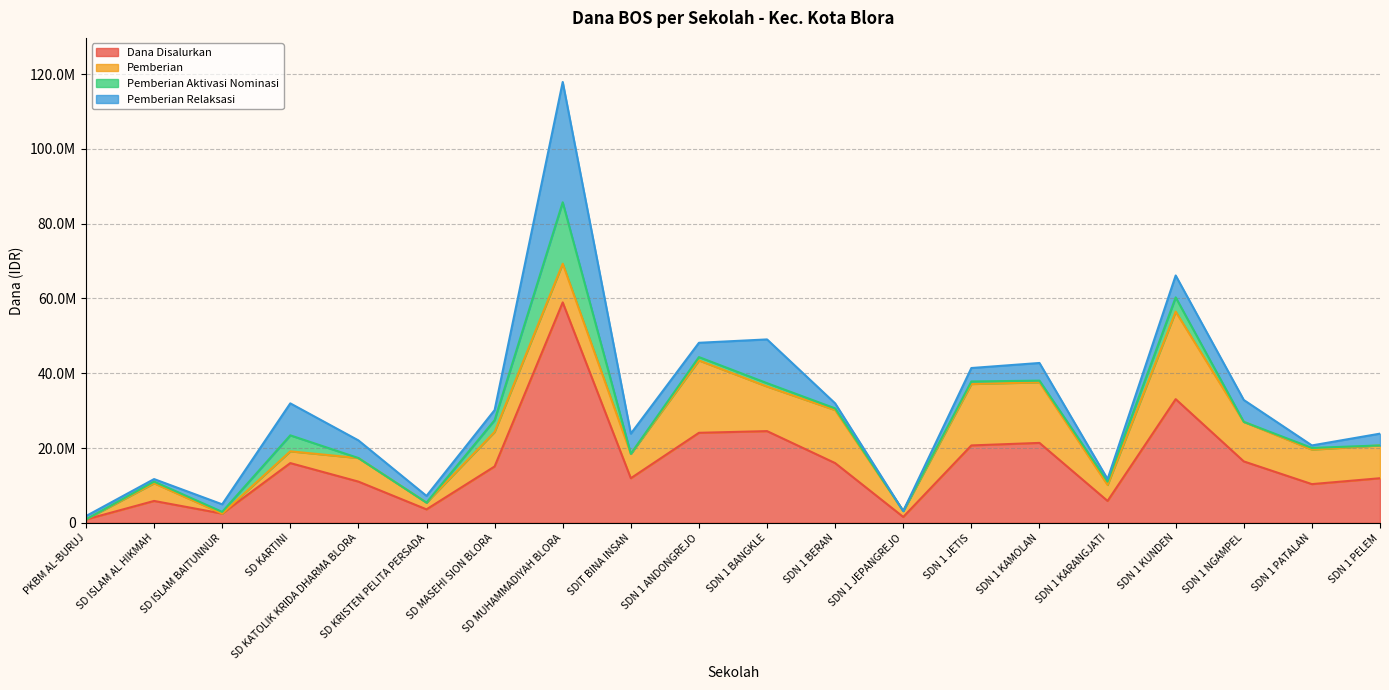

True or false: Dana Disalurkan and Pemberian cross at least once.

False